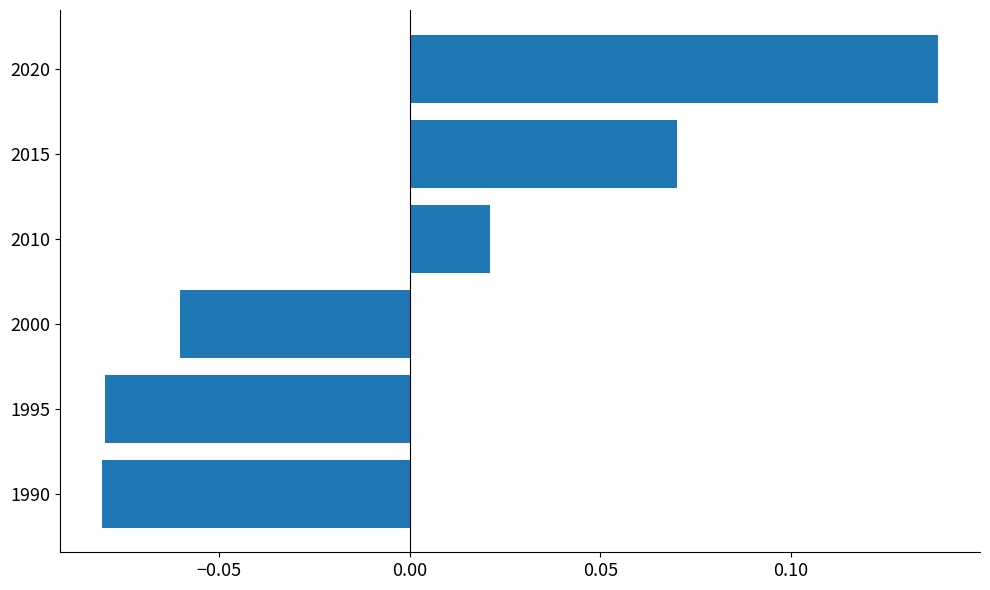

How many distinct data groups are displayed?

1